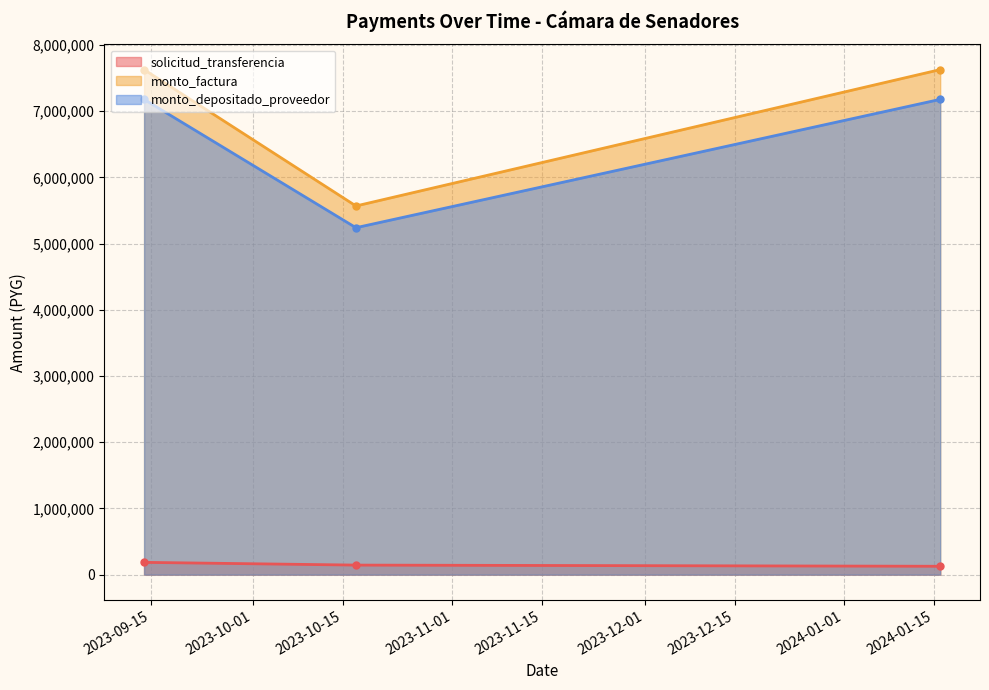

Reading left to right, what are all the values shown in this chart?

solicitud_transferencia: 185755	144433	126640
monto_factura: 7627500	5568000	7627500
monto_depositado_proveedor: 7177824	5239740	7177824